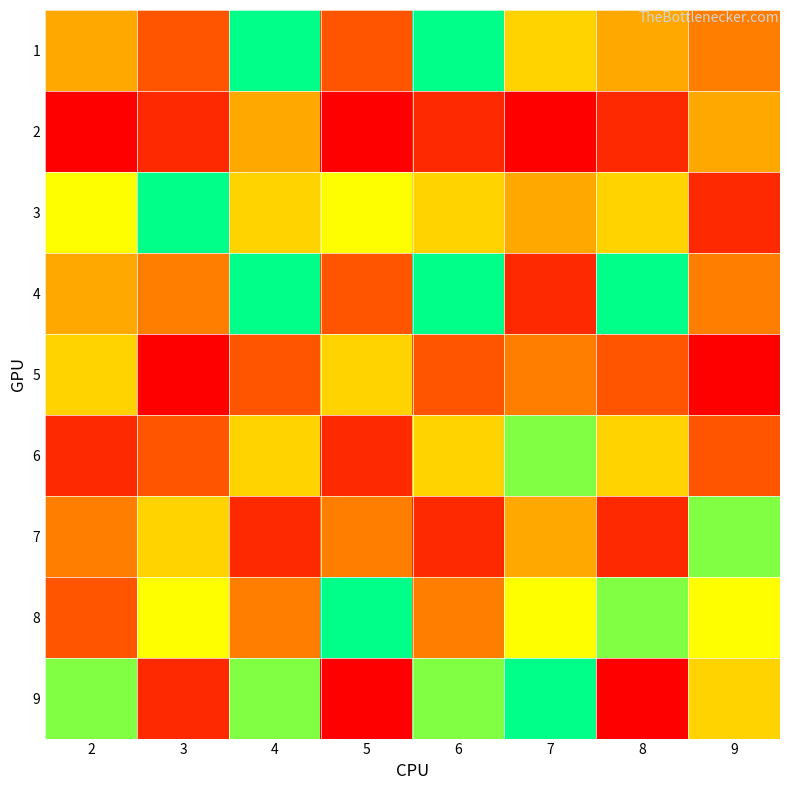

Reading left to right, extract all data points from this chart.

1: 2=5	3=7	4=1	5=7	6=1	7=4	8=5	9=6
2: 2=9	3=8	4=5	5=9	6=8	7=9	8=8	9=5
3: 2=3	3=1	4=4	5=3	6=4	7=5	8=4	9=8
4: 2=5	3=6	4=1	5=7	6=1	7=8	8=1	9=6
5: 2=4	3=9	4=7	5=4	6=7	7=6	8=7	9=9
6: 2=8	3=7	4=4	5=8	6=4	7=2	8=4	9=7
7: 2=6	3=4	4=8	5=6	6=8	7=5	8=8	9=2
8: 2=7	3=3	4=6	5=1	6=6	7=3	8=2	9=3
9: 2=2	3=8	4=2	5=9	6=2	7=1	8=9	9=4